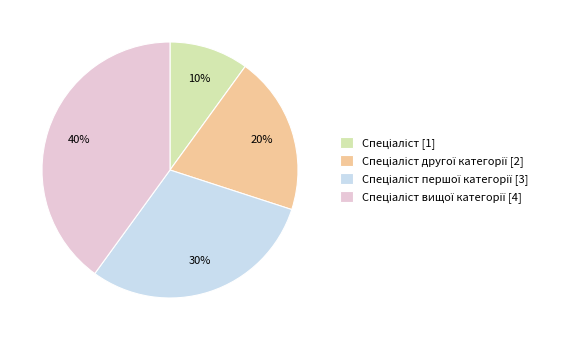

Does any single category account for the majority?

No